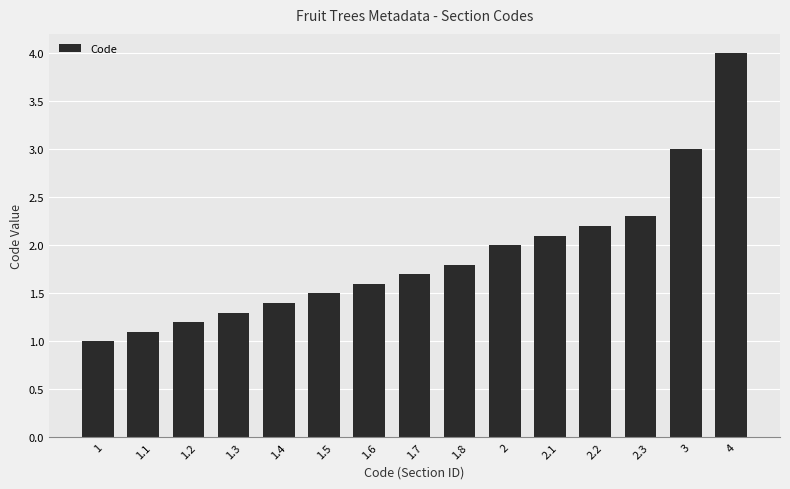

The chart shows a value of 1.2 at 1.2. True or false?

True